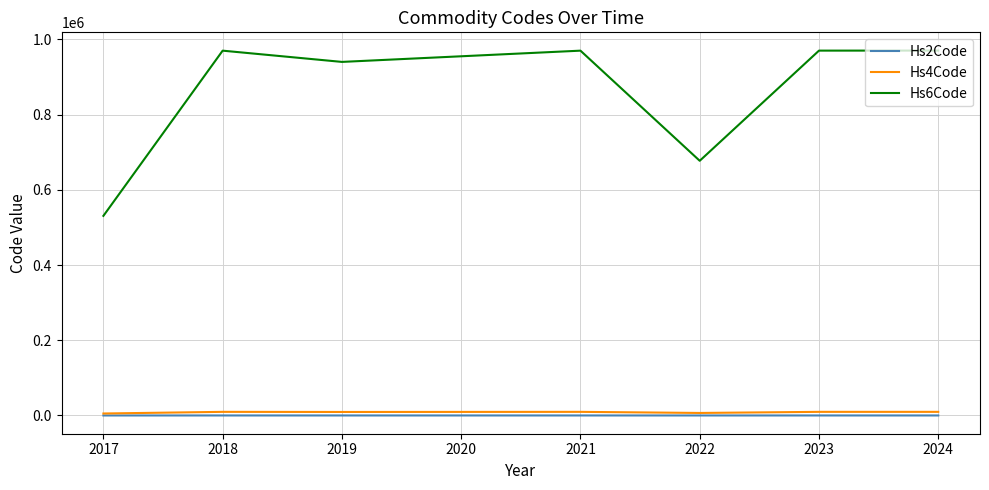

What is the maximum value shown in the chart?

970510.0